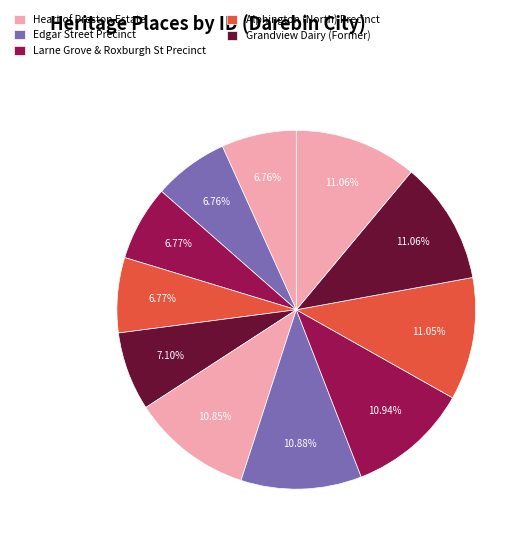

How many segments does this pie chart have?

11